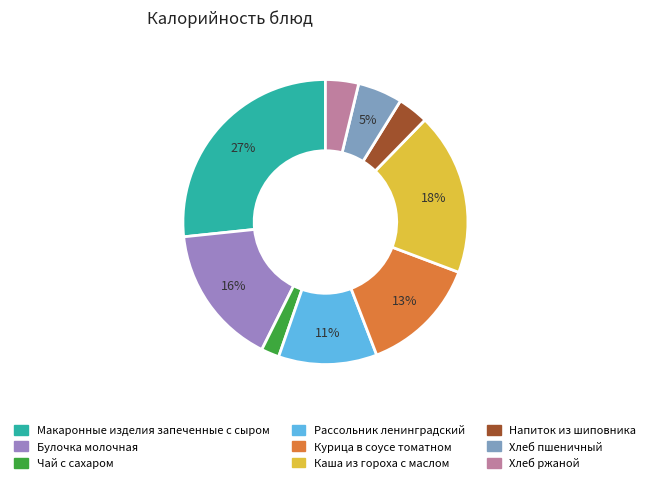

True or false: Курица в соусе томатном accounts for 13% of the total.

True